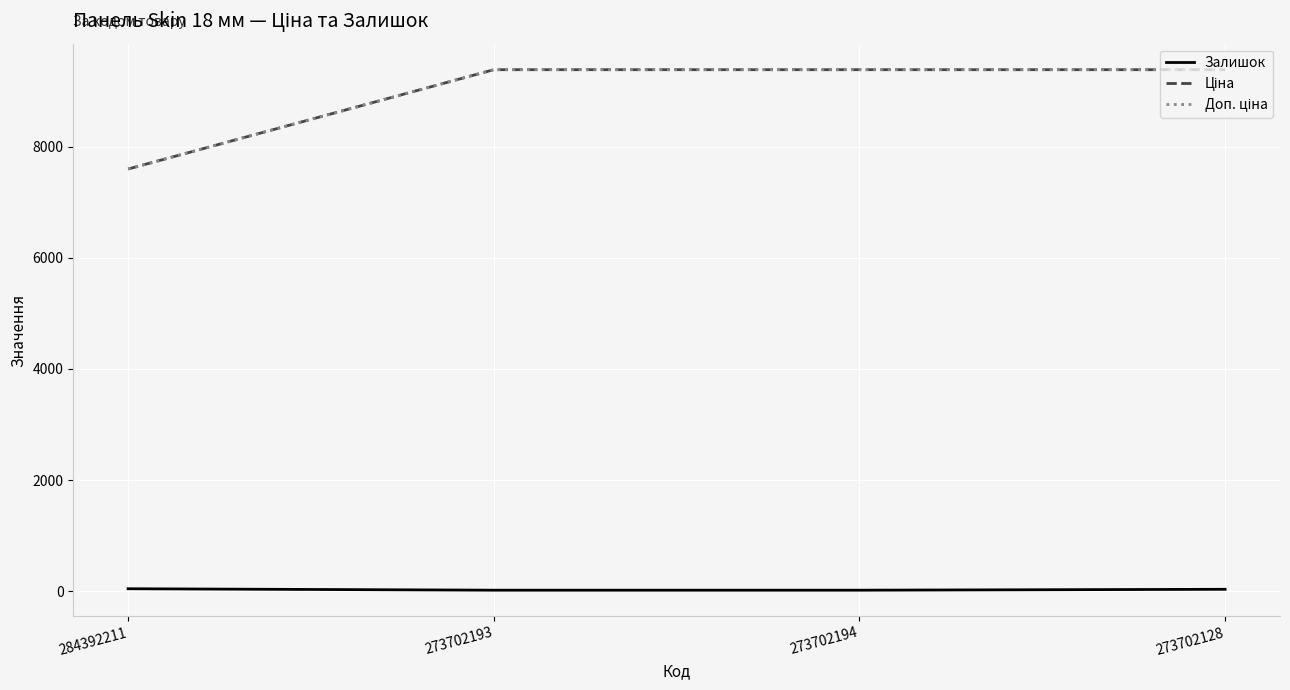

Does the chart display data point markers on the line(s)?

No